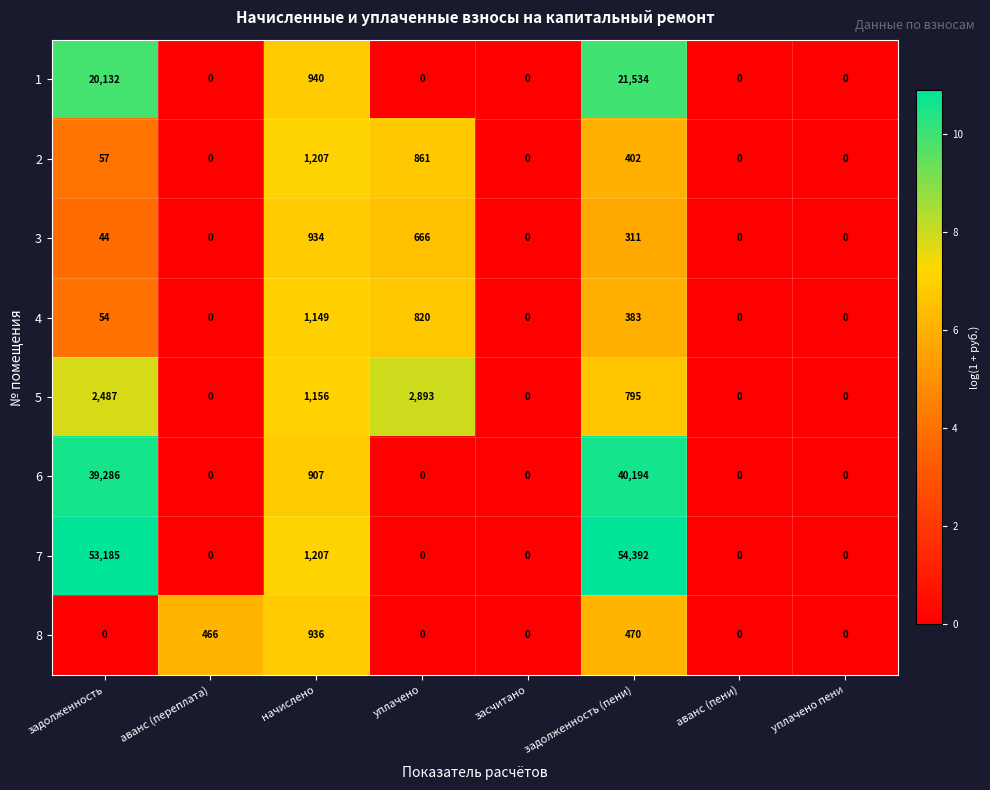

What is the spread (max minus min) of values at задолженность (пени)?

54081